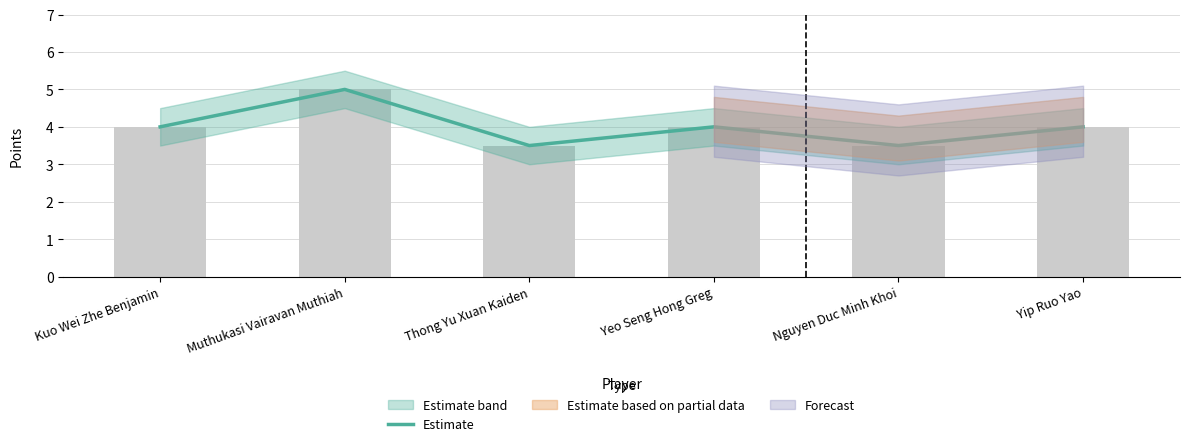

List the labels in order of value, smallest first.

Thong Yu Xuan Kaiden, Nguyen Duc Minh Khoi, Kuo Wei Zhe Benjamin, Yeo Seng Hong Greg, Yip Ruo Yao, Muthukasi Vairavan Muthiah